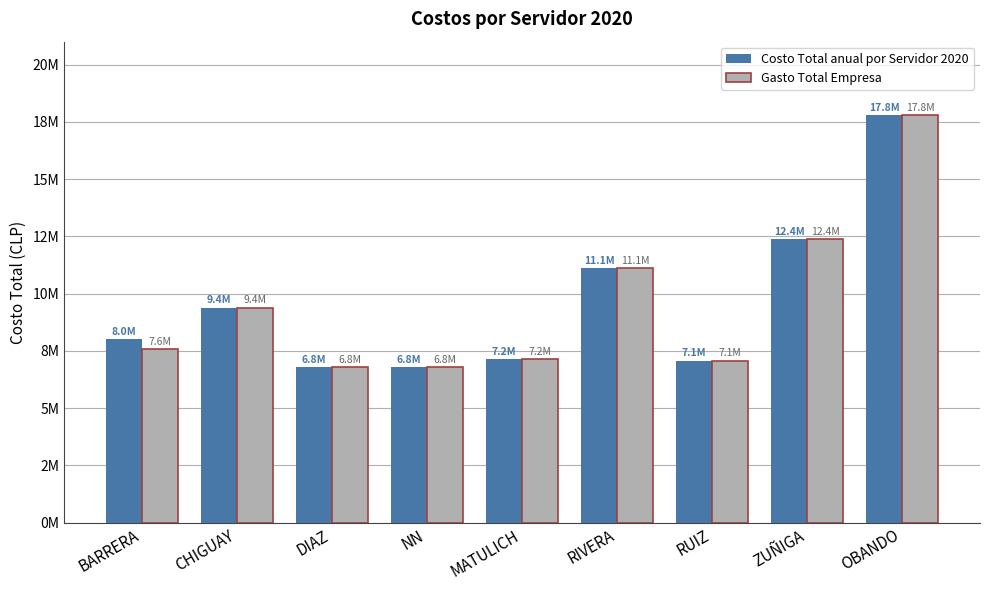

Are the bars grouped side by side (vs. stacked)?

Yes